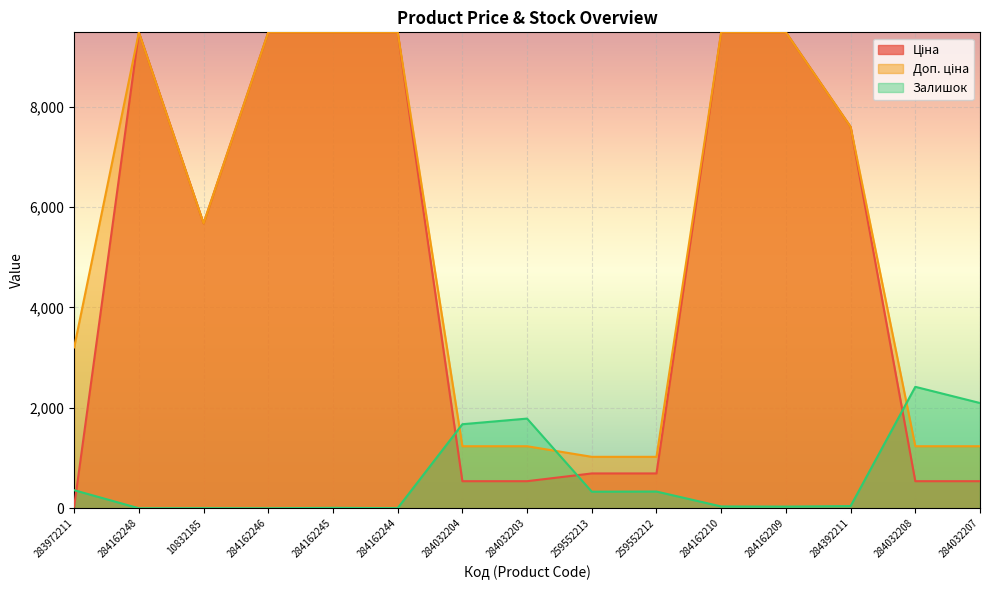

What is the lowest value of the Ціна series?

32.0